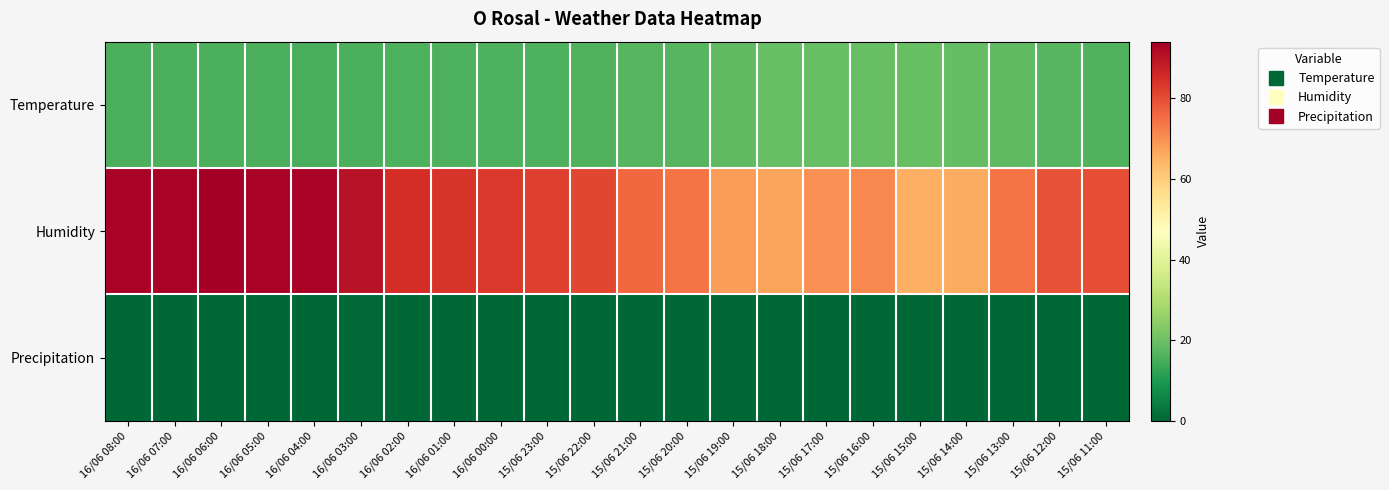

Rank the series by their average value, from lowest to highest.

Precipitation, Temperature, Humidity